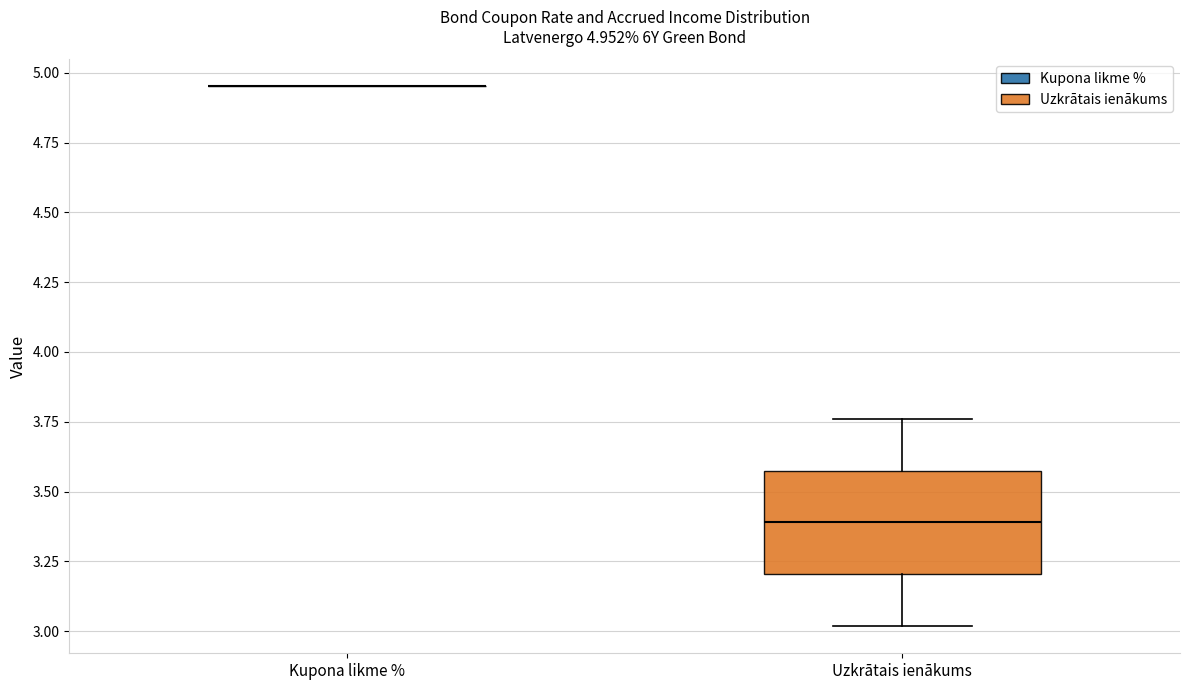

Comparing the boxes themselves (not the whiskers), which one is the tallest?

Uzkrātais ienākums